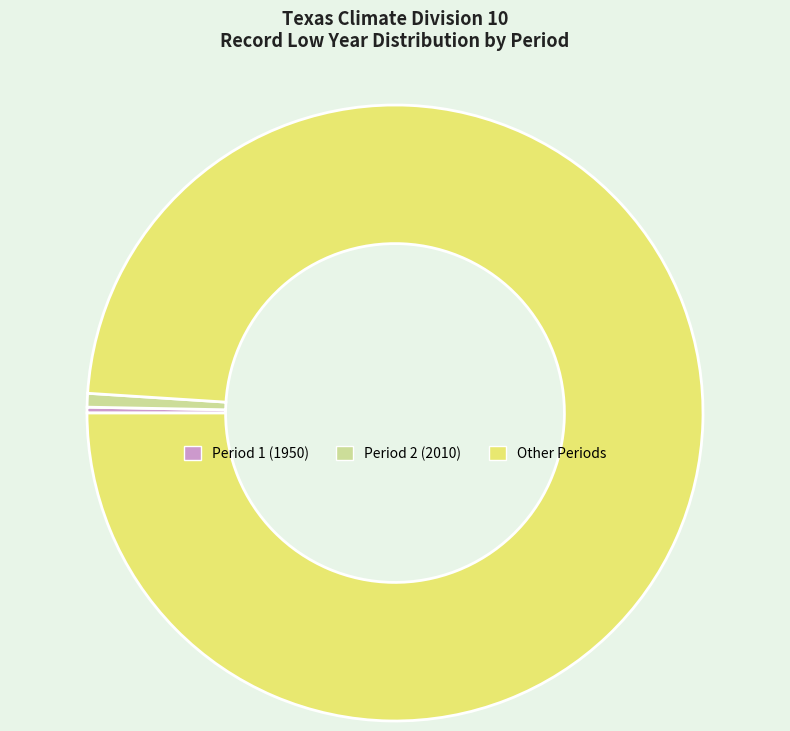

Combined, do Period 2 (2010) and Other Periods account for over 50%?

Yes